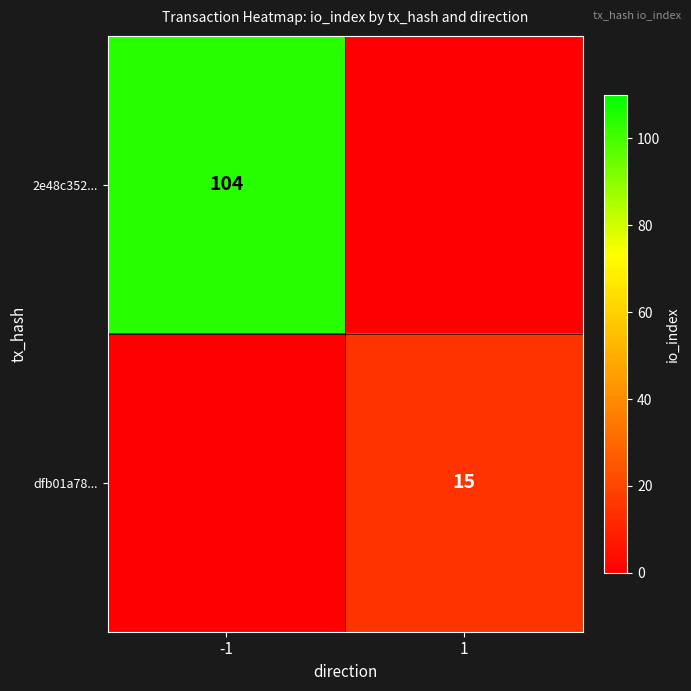

True or false: dfb01a78... has a value of 8 at 1.

False